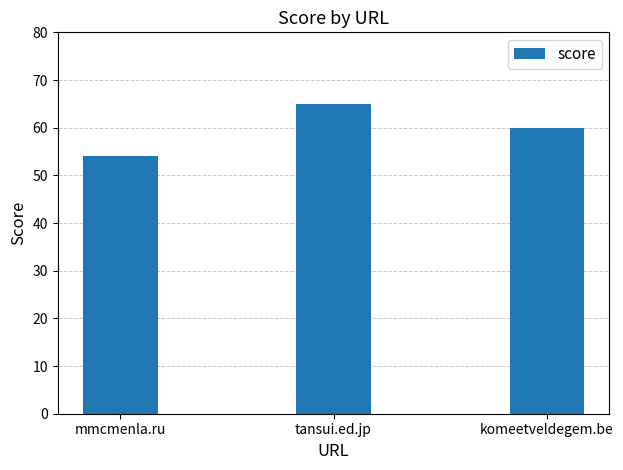

What is the smallest value displayed?

54